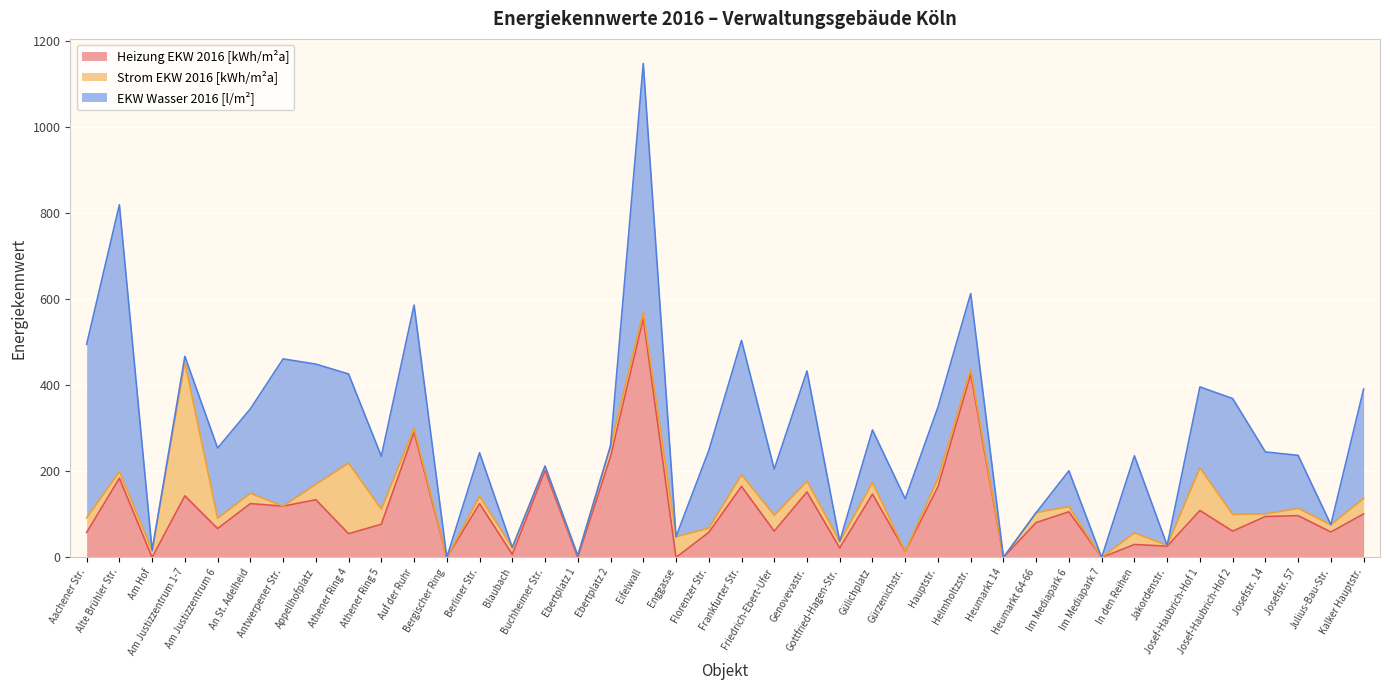

How many interior local valleys does the Strom EKW 2016 [kWh/m²a] series have?

12